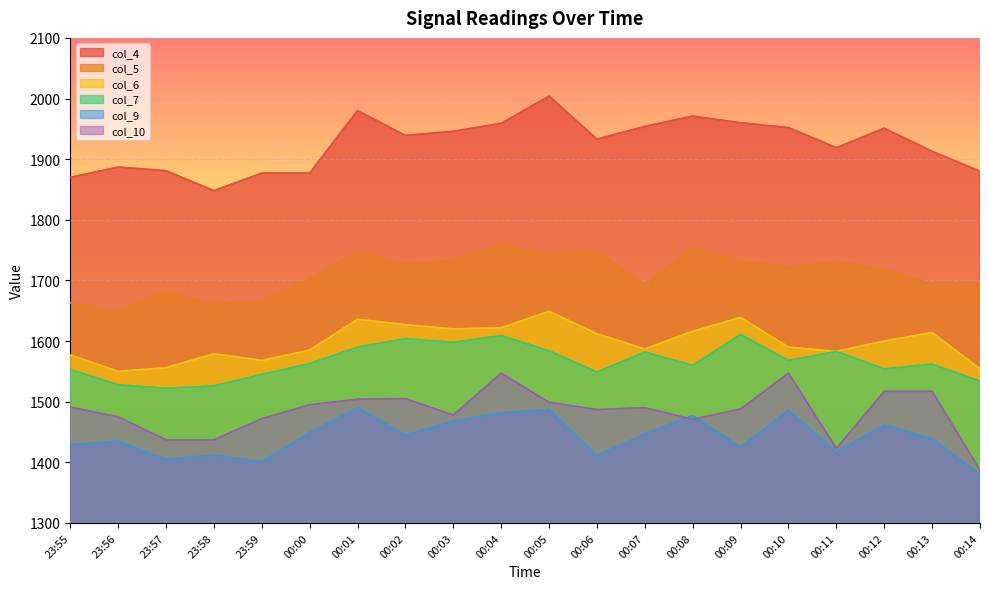

True or false: col_5 has a value of 887 at 00:10.

False